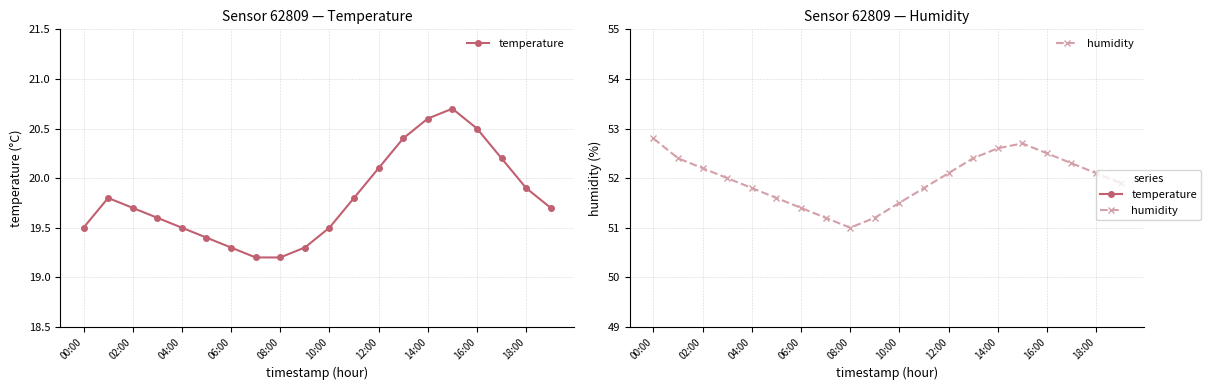

What is the label of the 5th point from the right?

15